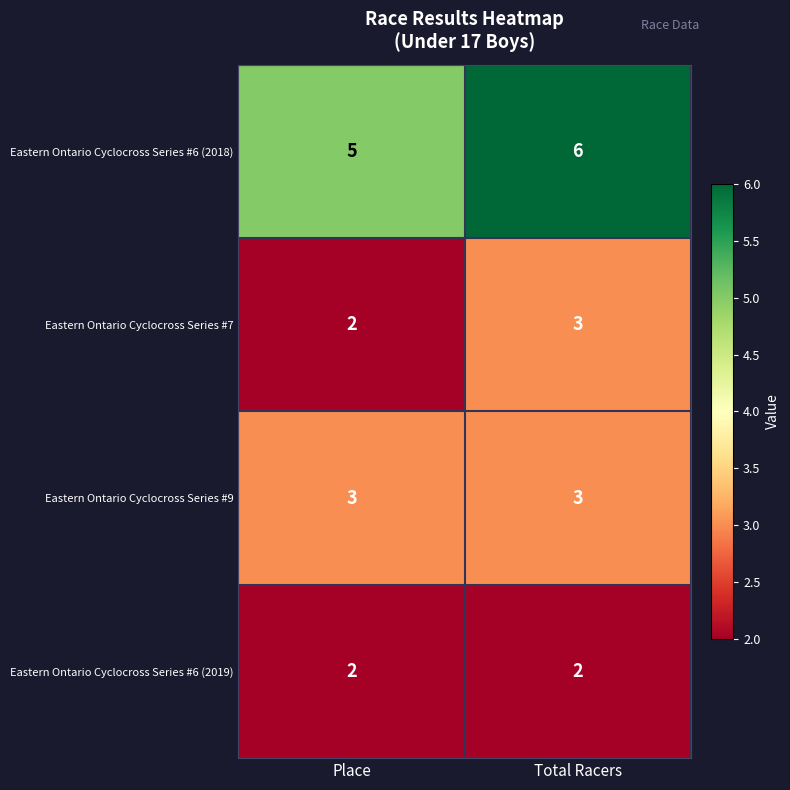

Reading right to left, what are all the values shown in this chart?

Eastern Ontario Cyclocross Series #6 (2018): Total Racers=6	Place=5
Eastern Ontario Cyclocross Series #7: Total Racers=3	Place=2
Eastern Ontario Cyclocross Series #9: Total Racers=3	Place=3
Eastern Ontario Cyclocross Series #6 (2019): Total Racers=2	Place=2